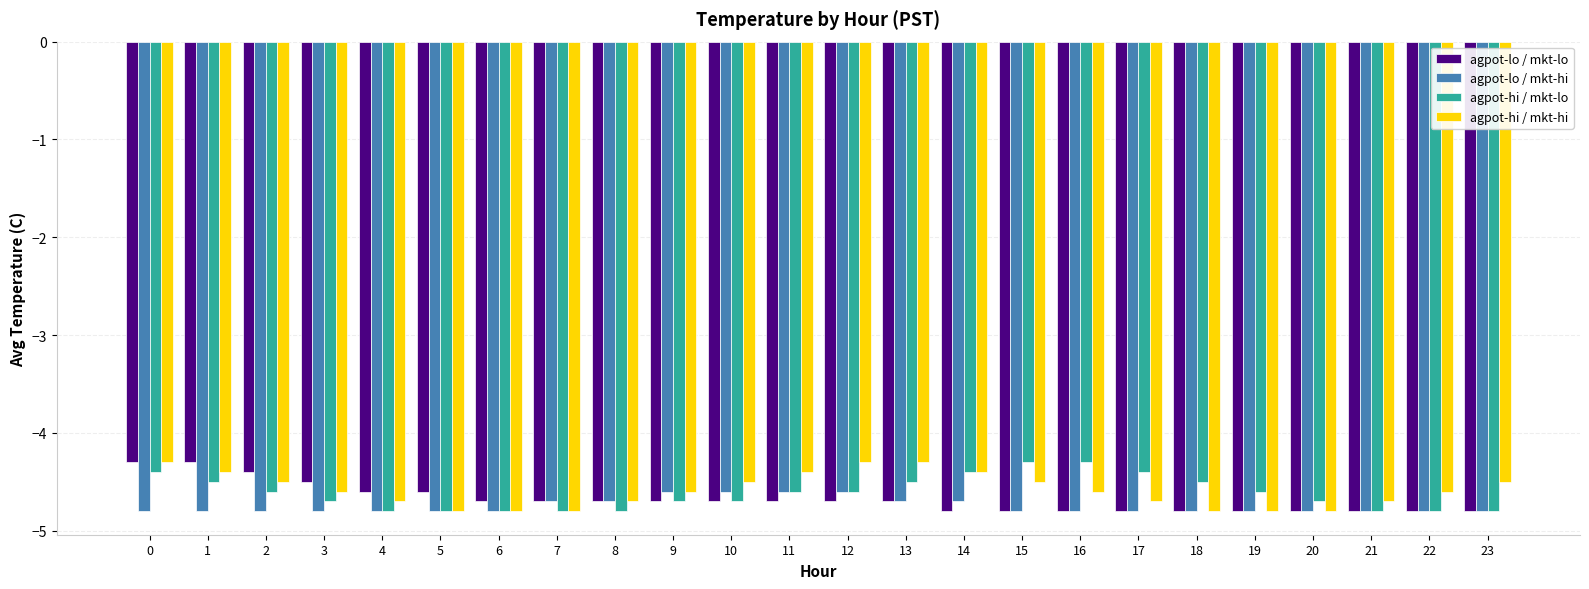

What is the difference between the second highest and minimum values in the agpot-lo / mkt-hi series?

0.2